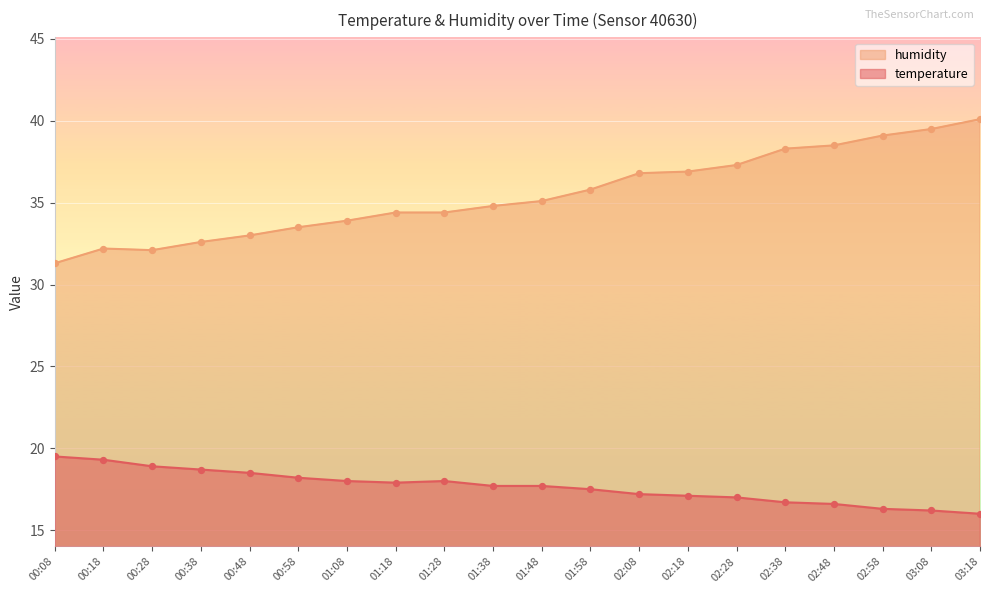

At how many categories does at least one series exceed 30?

20